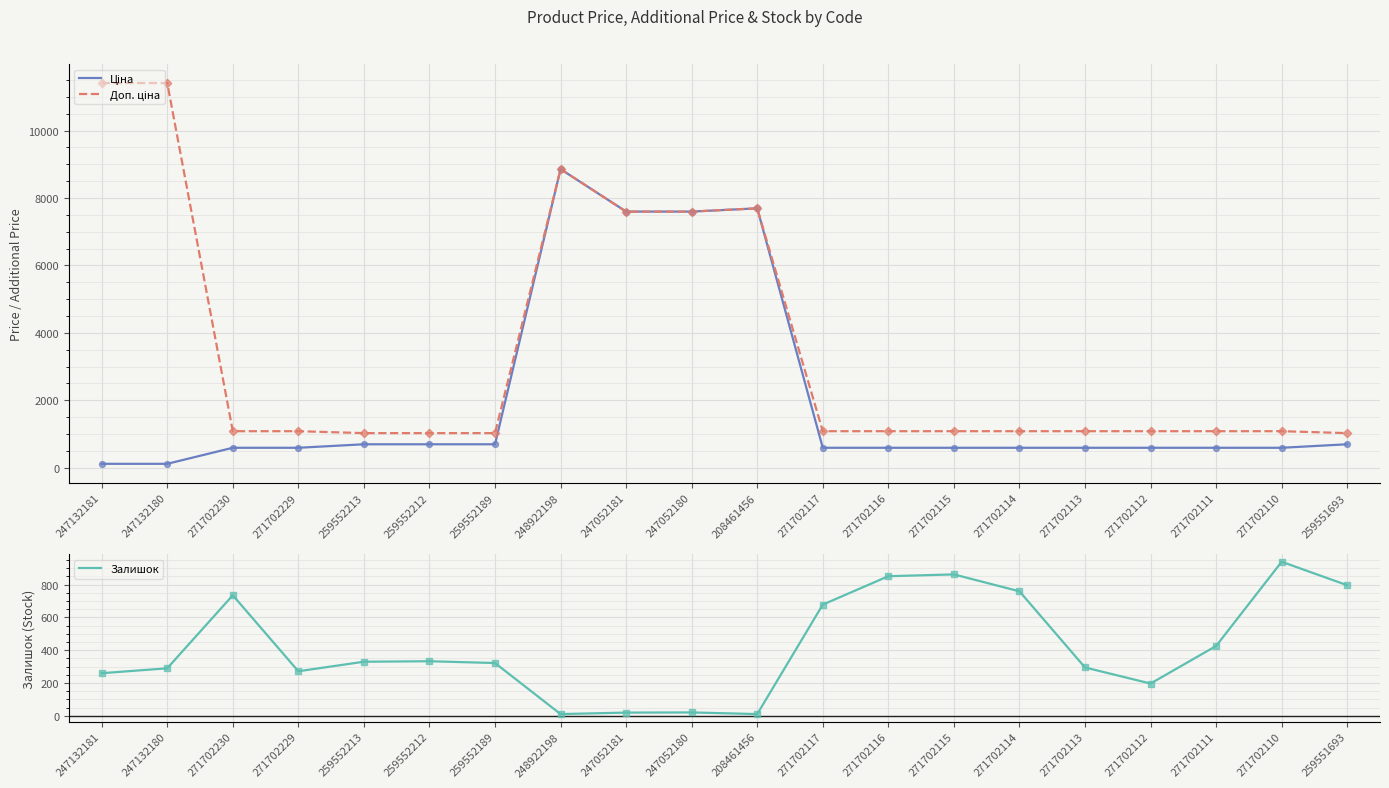

What is the total value across all series at 247132180?

11814.1